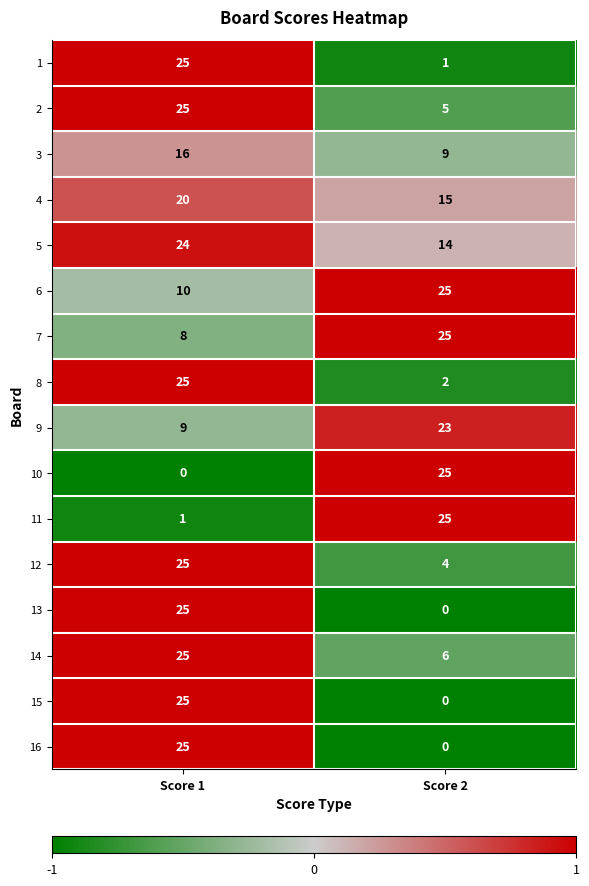

At how many categories does at least one series exceed 0?

2